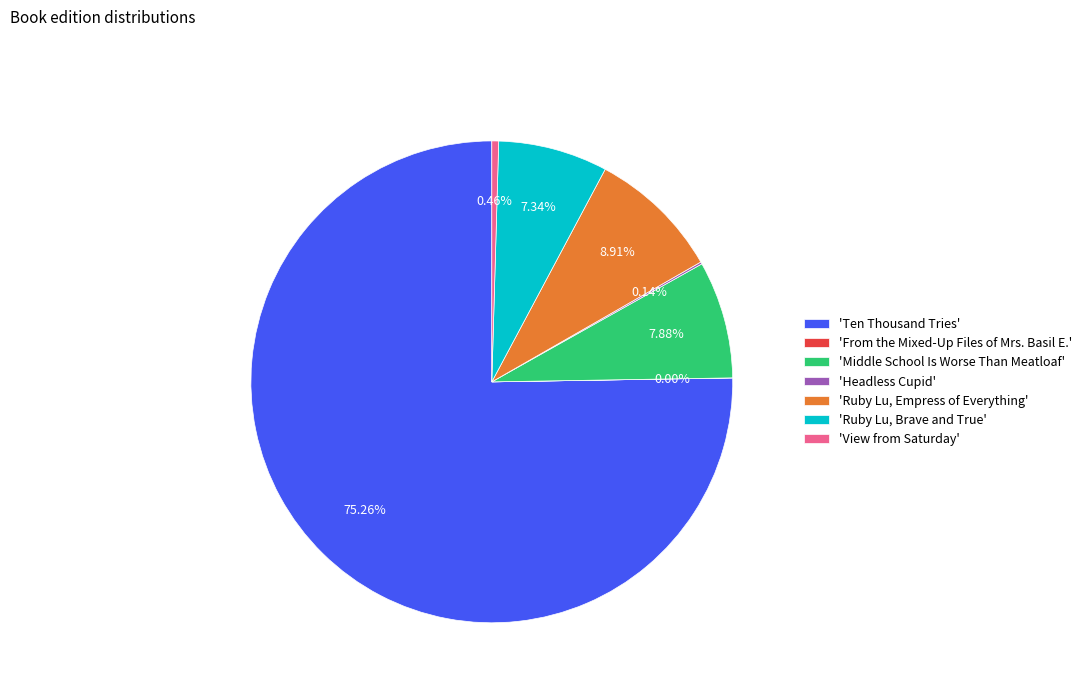

Is there any slice that represents more than half of the pie?

Yes